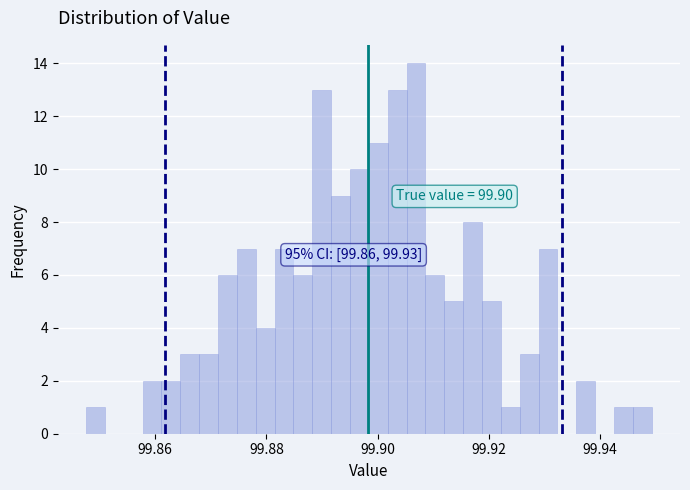

Around what value on the x-axis is the tallest bar? Give the approximate position of its centre, as read against the axis.

99.906